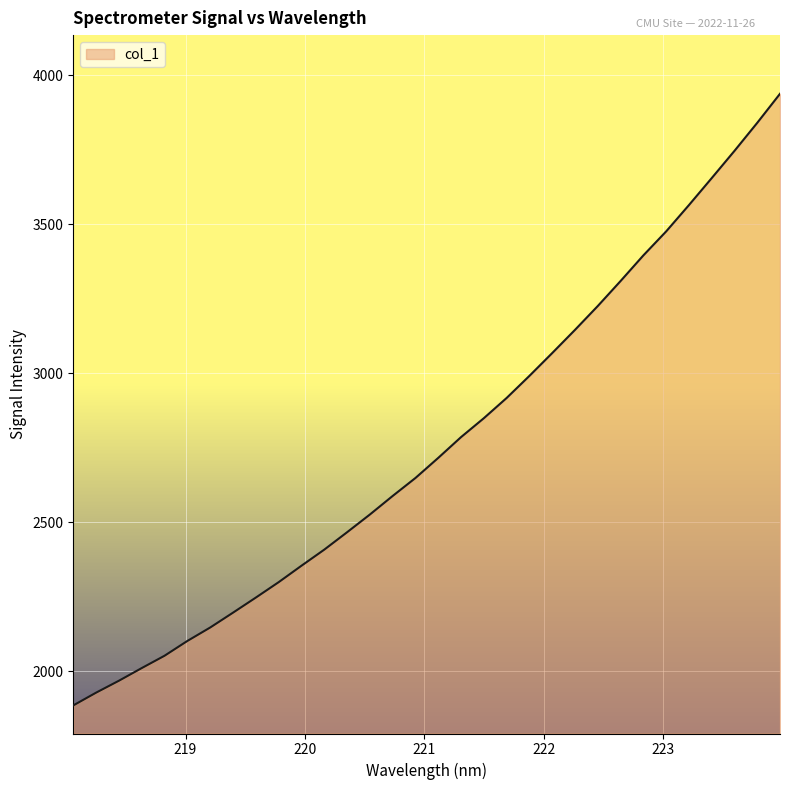

What is the difference between the maximum and minimum values?

2052.7